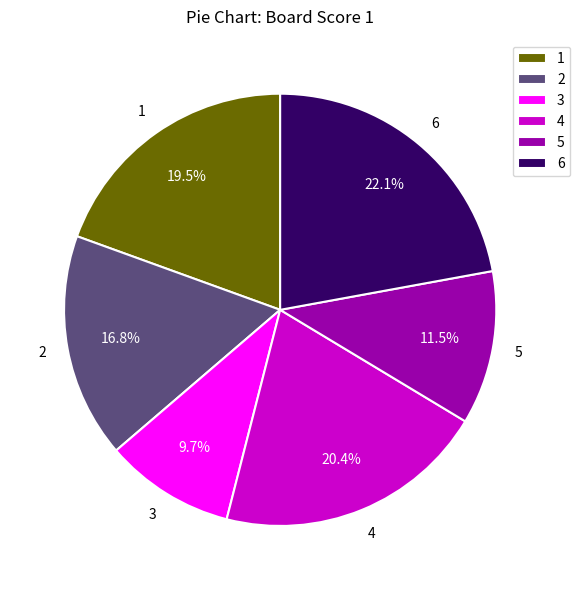

Which slice is the largest?

6